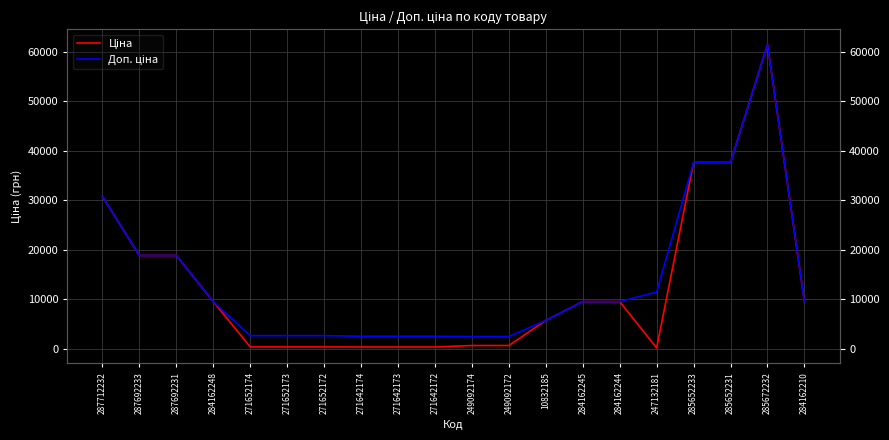

At which category does the chart reach its peak across all series?

285672232